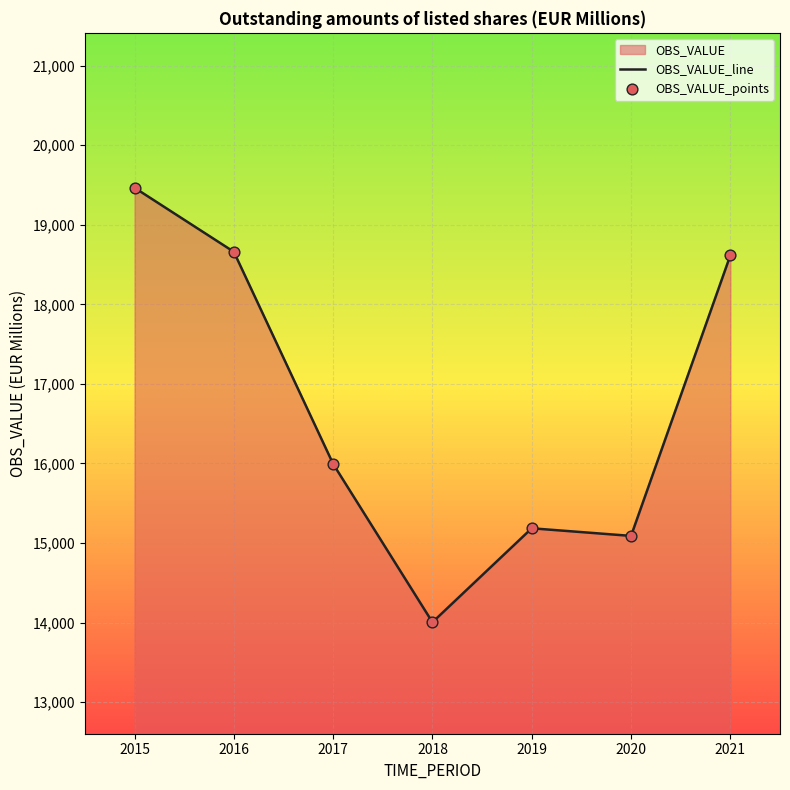

At which category is the sum across all series the highest?

2015